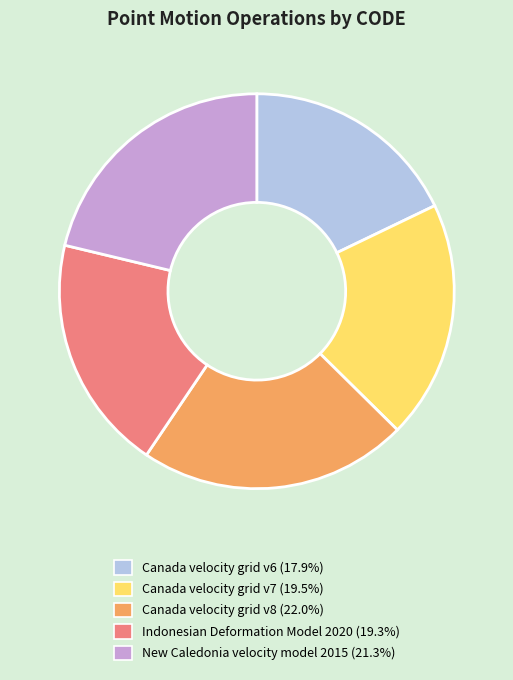

How many slices are in this pie chart?

5